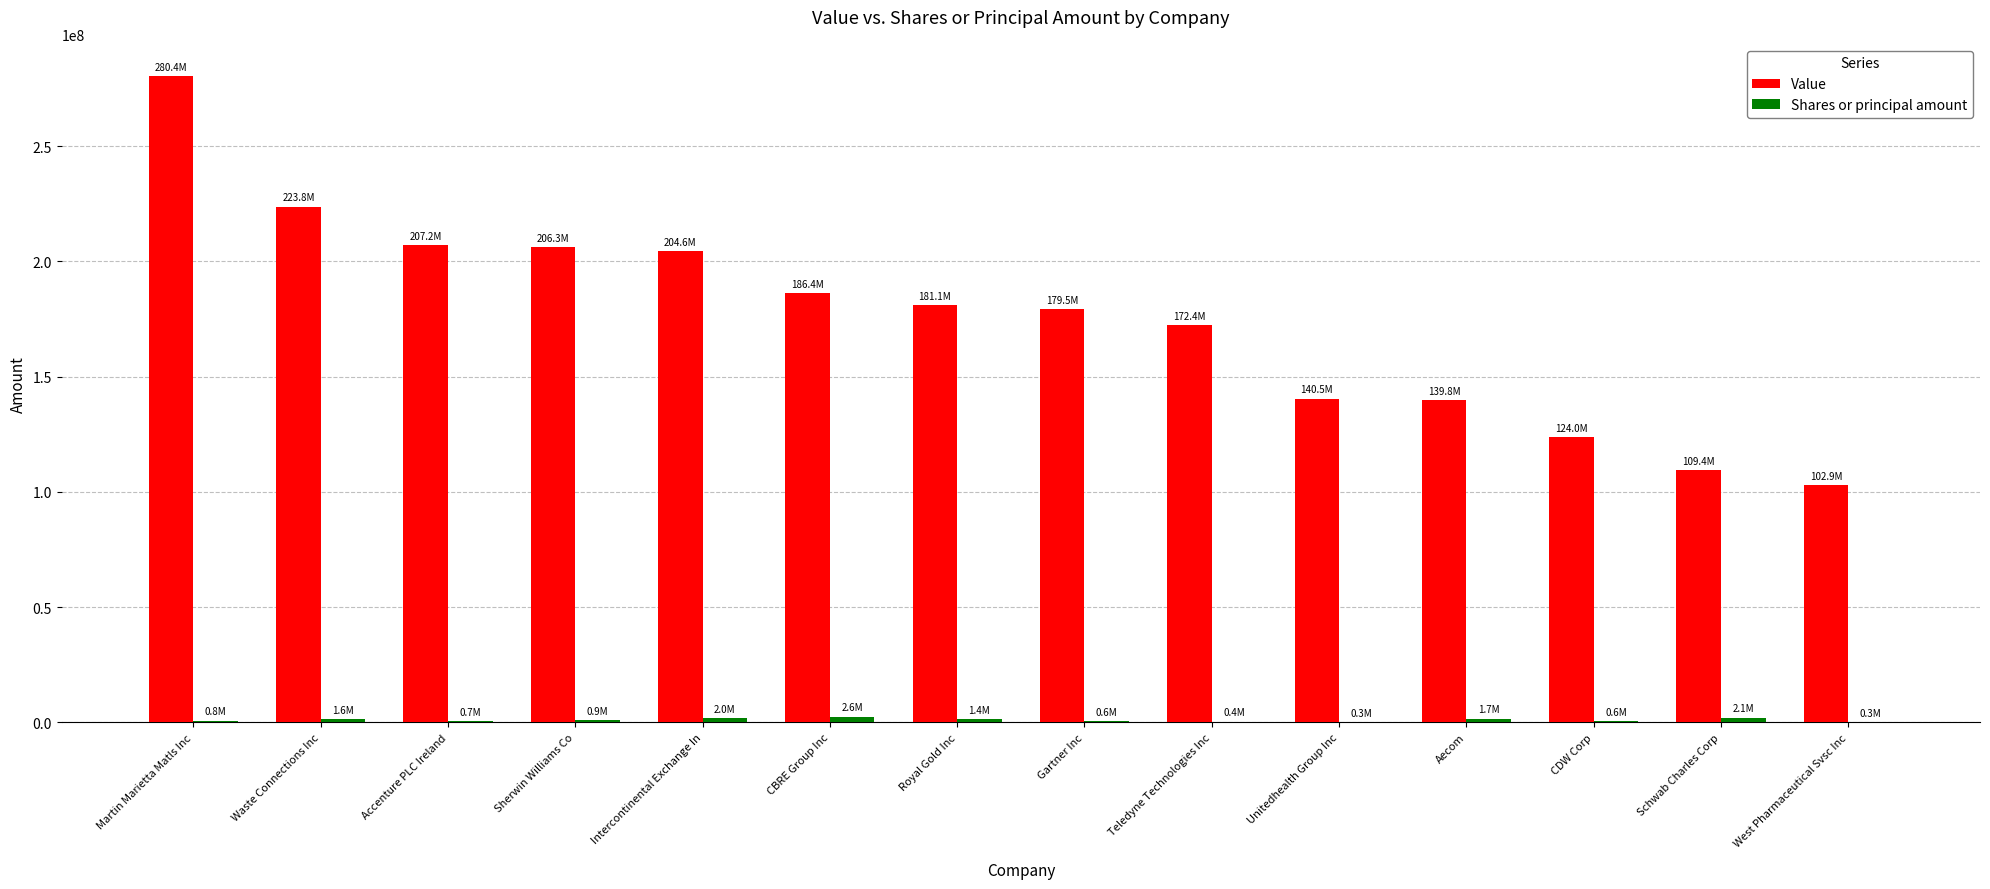

At which category is the sum across all series the highest?

Martin Marietta Matls Inc